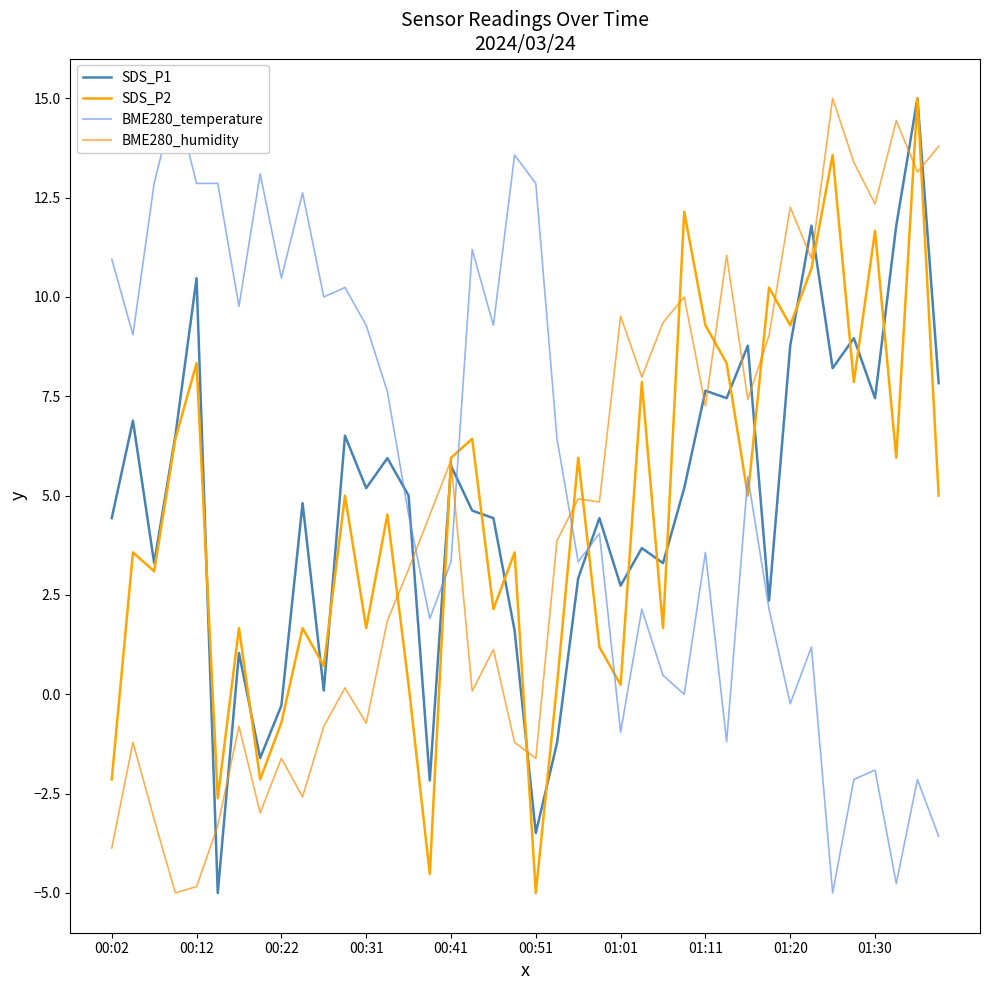

In SDS_P2, how many points are higher than both neighbors (excluding endpoints)?

15